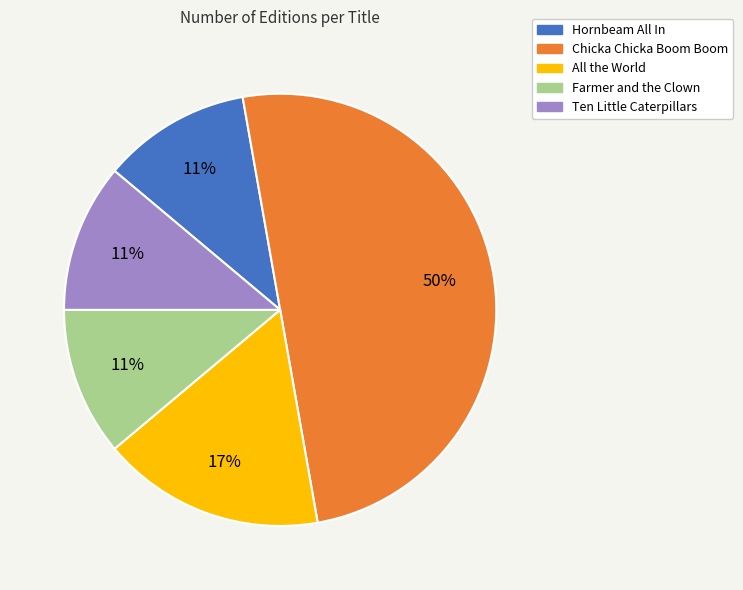

Count the number of slices in the pie.

5